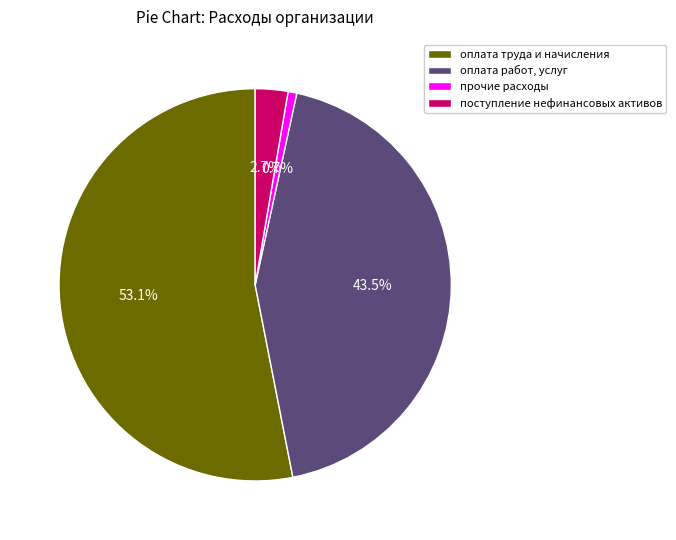

How much of the chart is everything except оплата работ, услуг?

56.5%